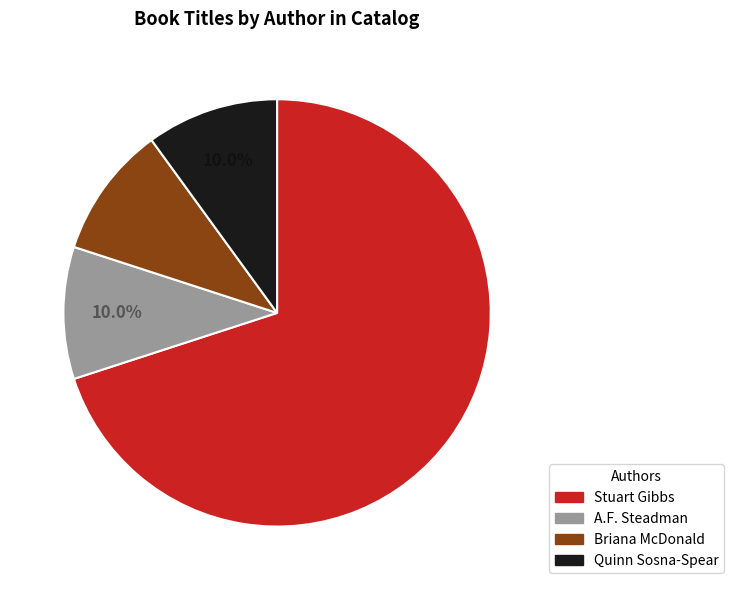

Is there any slice that represents more than half of the pie?

Yes